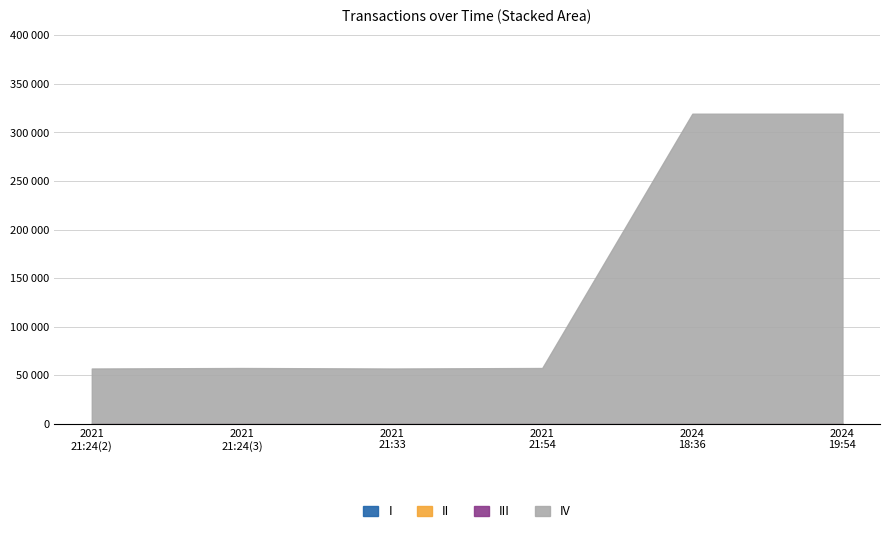

What is the difference between the highest and lowest values at 2021 21:54?

57443.8